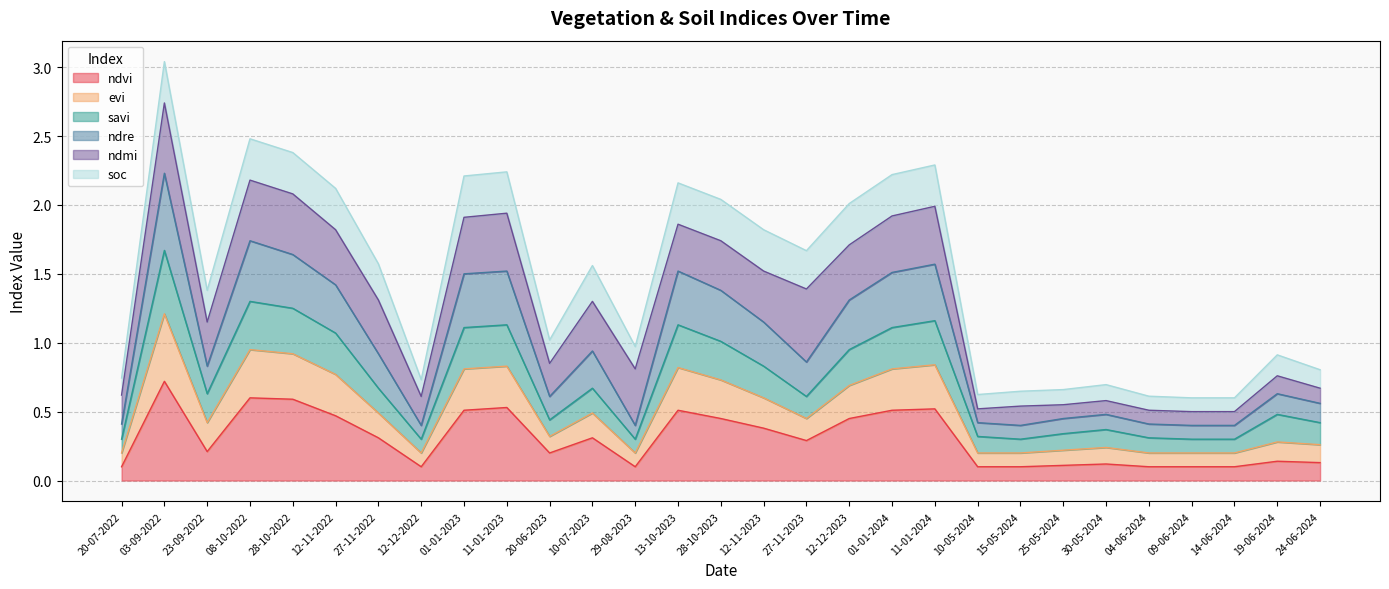

What is the total value across all series at 11-01-2024?

2.3